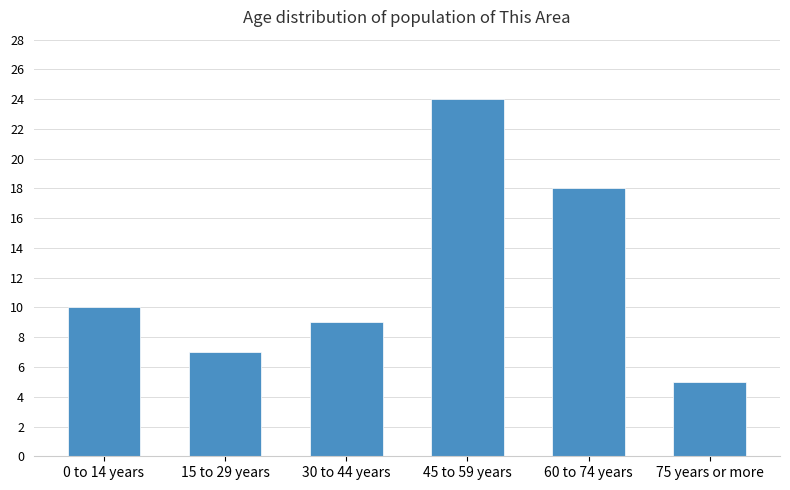

Does the chart contain stacked bars?

No